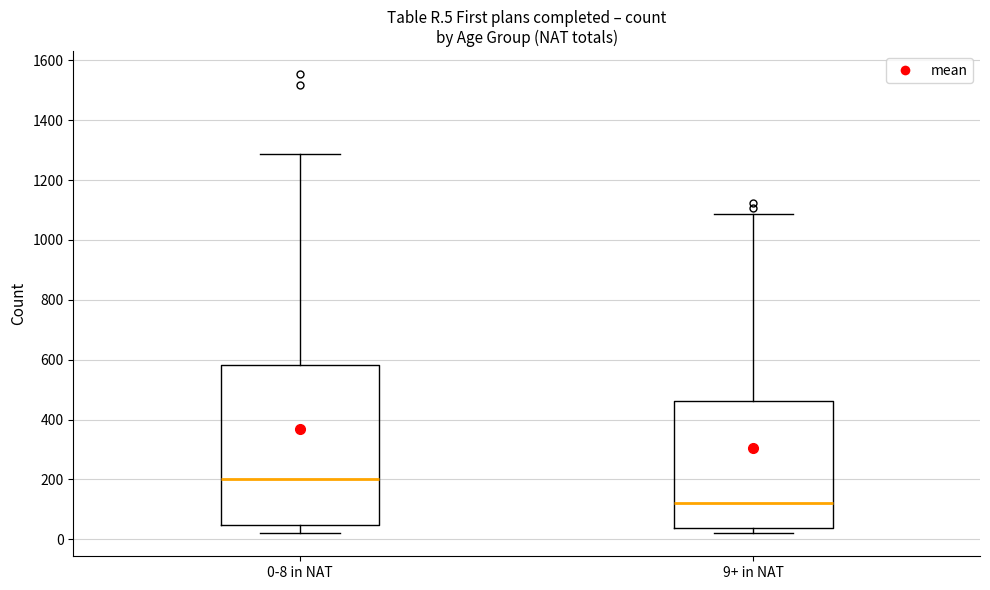

Which box's median line is the highest?

0-8 in NAT